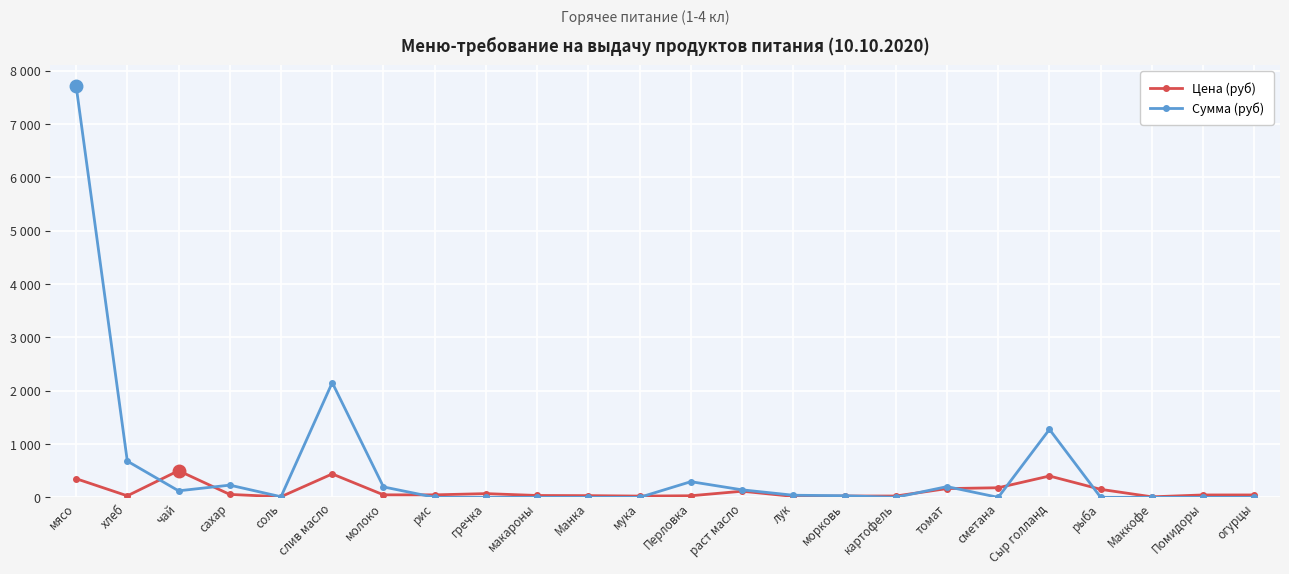

What is the value of the Цена (руб) point at the 1st from the left?

350.0